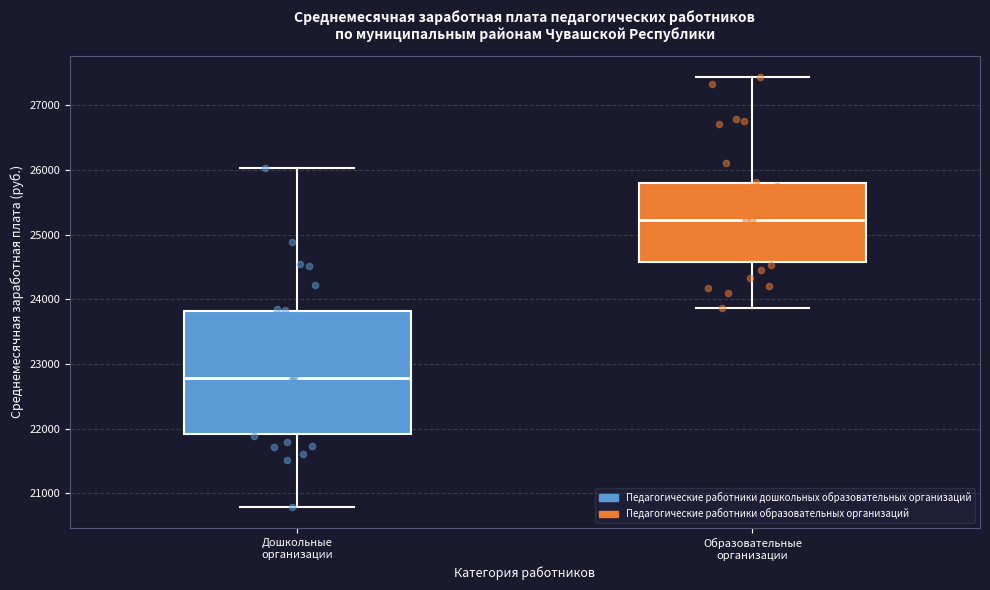

Which box is the tallest, from its lower edge to its upper edge?

Дошкольные организации